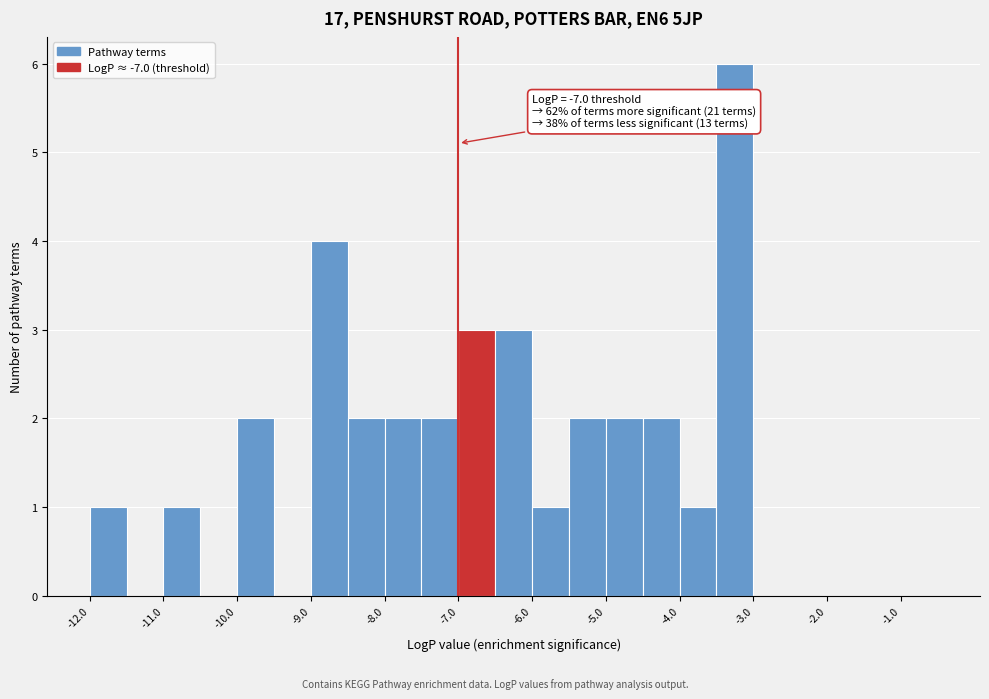

Which range on the x-axis has the tallest bar?

-3.5 to -3.0